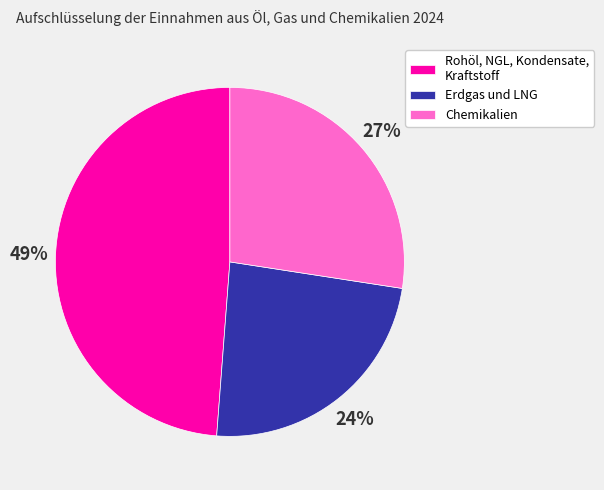

How many slices are in this pie chart?

3